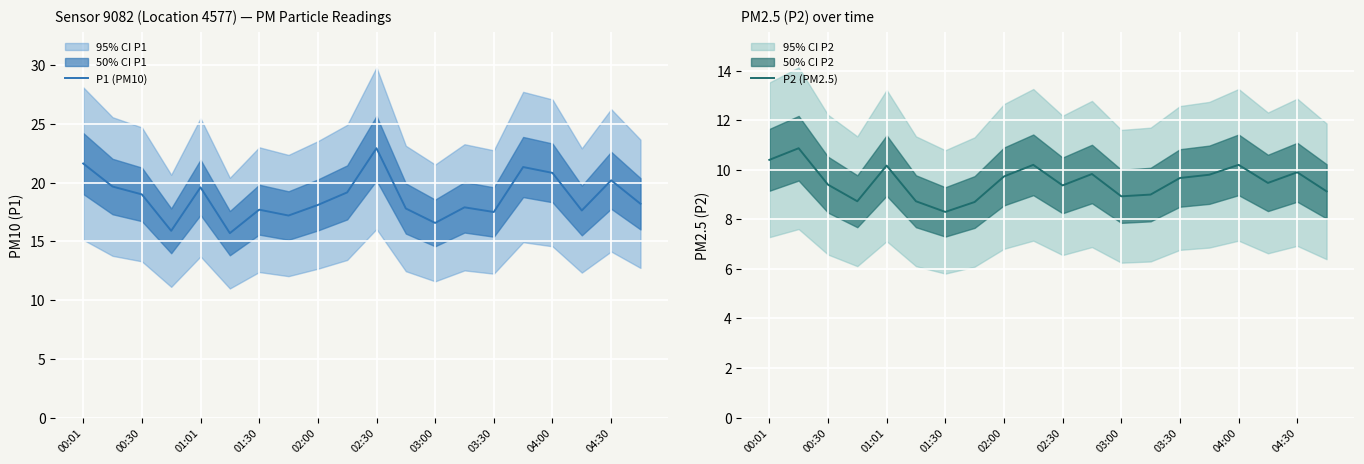

True or false: P1 (PM10) and P2 (PM2.5) intersect in this chart.

False